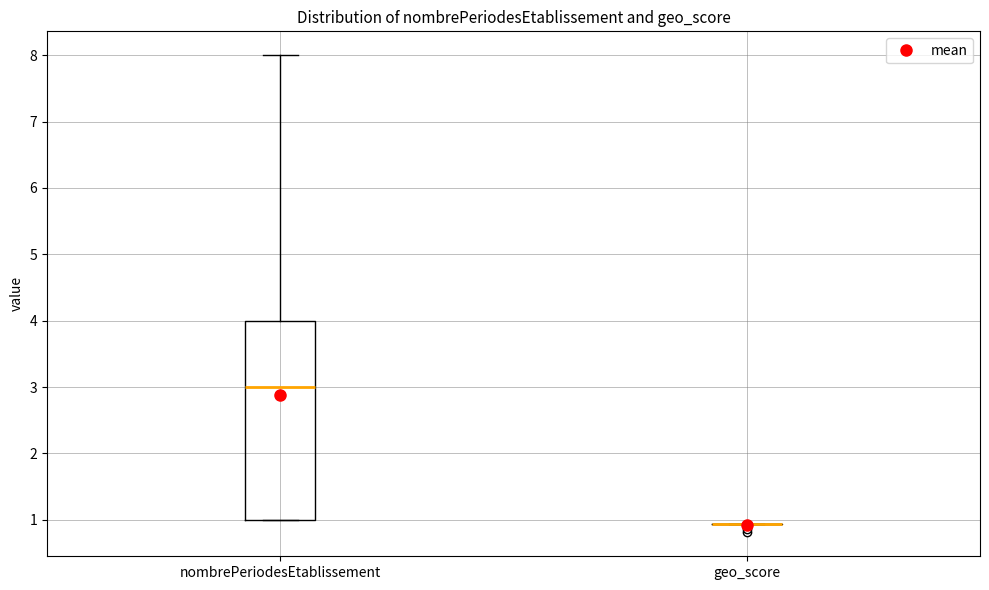

Reading left to right, transcribe this box plot: for each box, give where its median line is, the range the box spans, and where its two whiskers end, as read against the y-axis. The values are not printed on the chart, so give them approximately, as read against the axis.

nombrePeriodesEtablissement: median 3.0, box 1.0 to 4.0, whiskers 1.0 to 8.0
geo_score: box collapsed to a line at 0.9, whiskers 0.9 to 0.9